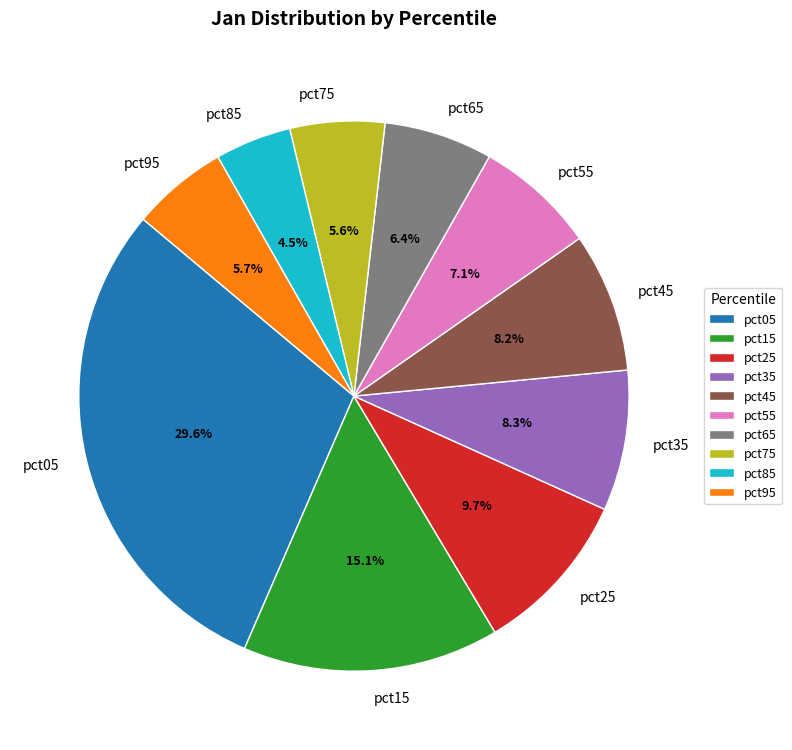

What is the largest slice in the pie chart?

pct05